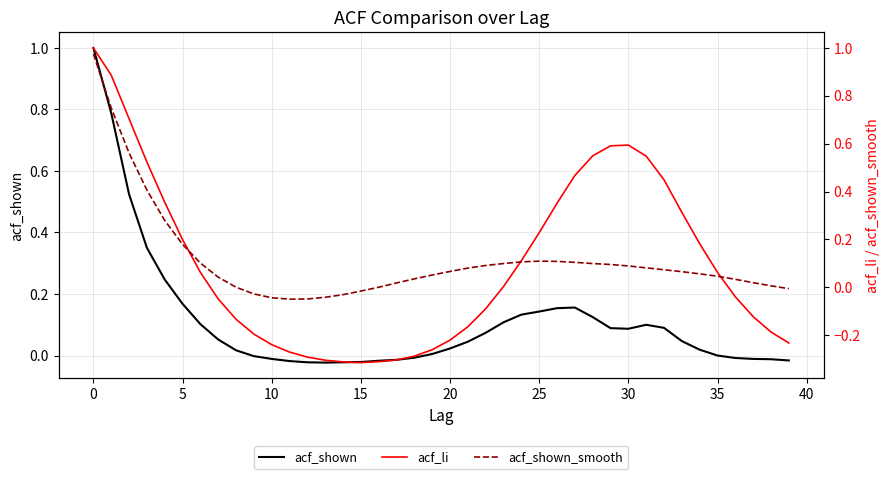

How many interior local valleys does the acf_li series have?

1